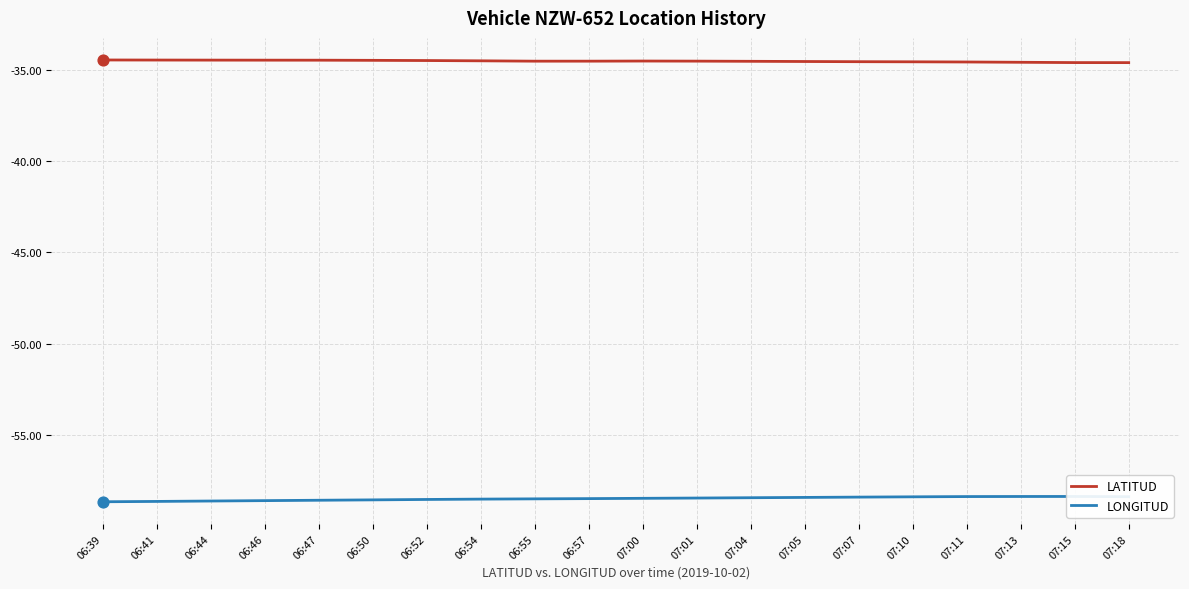

Which series contains the lowest Y value?

LONGITUD